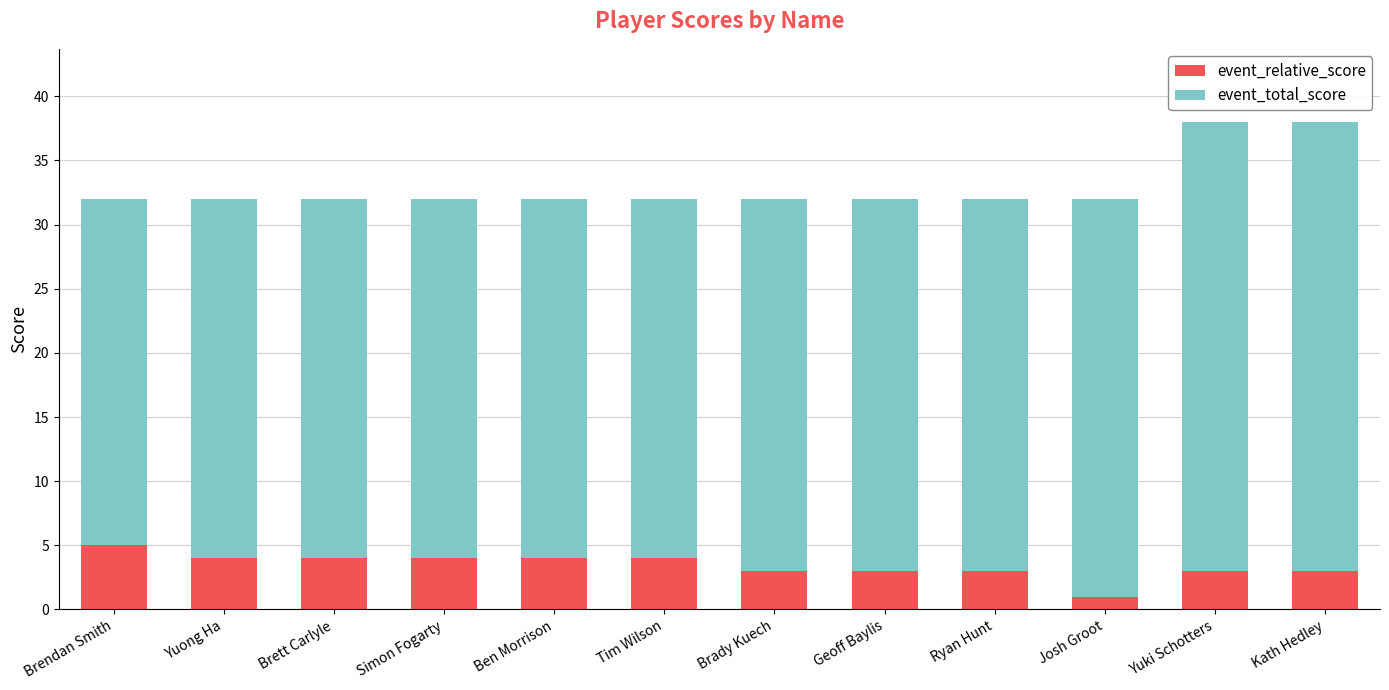

Reading left to right, list the values for the event_relative_score series.

Brendan Smith=5	Yuong Ha=4	Brett Carlyle=4	Simon Fogarty=4	Ben Morrison=4	Tim Wilson=4	Brady Kuech=3	Geoff Baylis=3	Ryan Hunt=3	Josh Groot=1	Yuki Schotters=3	Kath Hedley=3